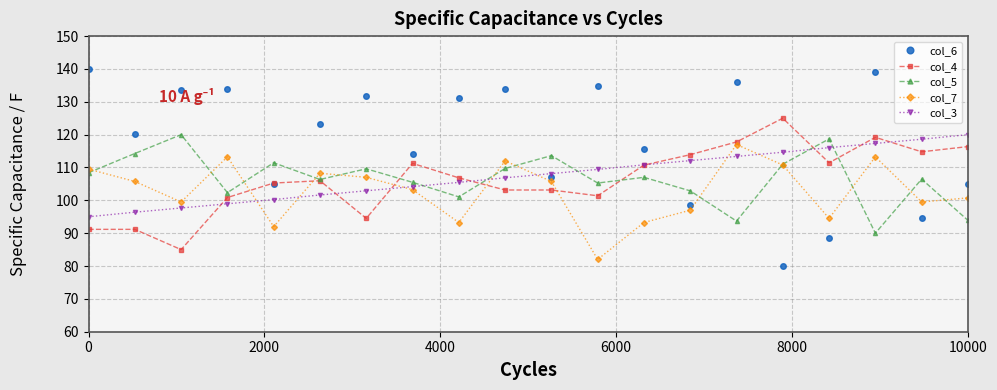

What is the smallest value displayed?

80.0